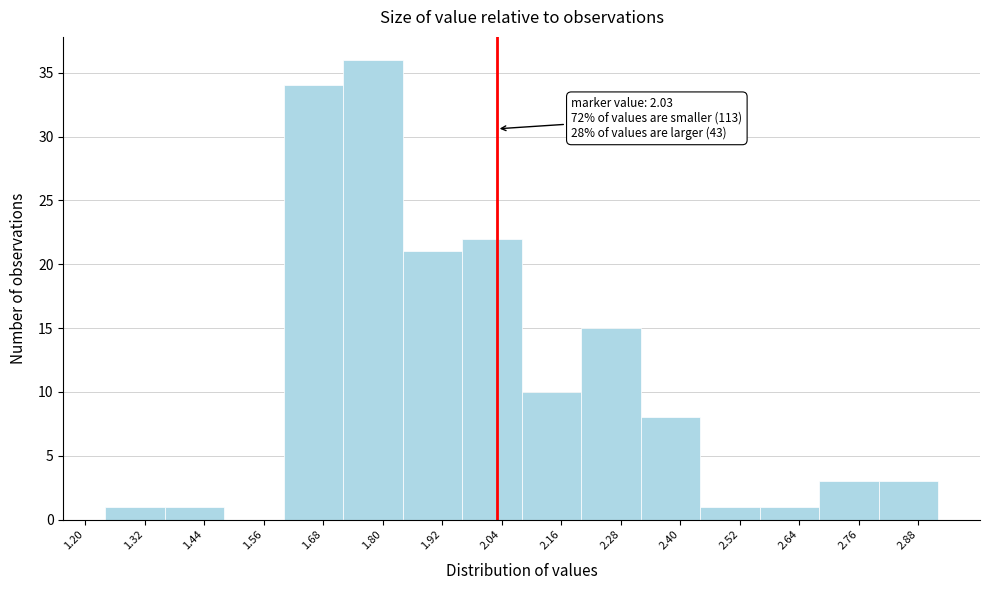

Over which range of the x-axis is the bar tallest?

1.72 to 1.84